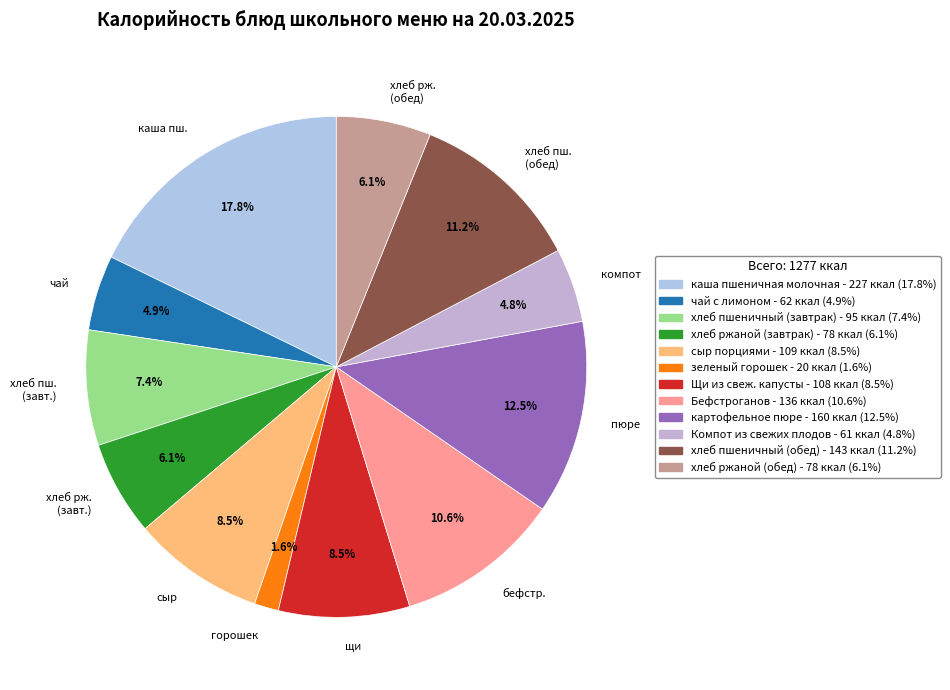

Is there a majority slice in this chart?

No